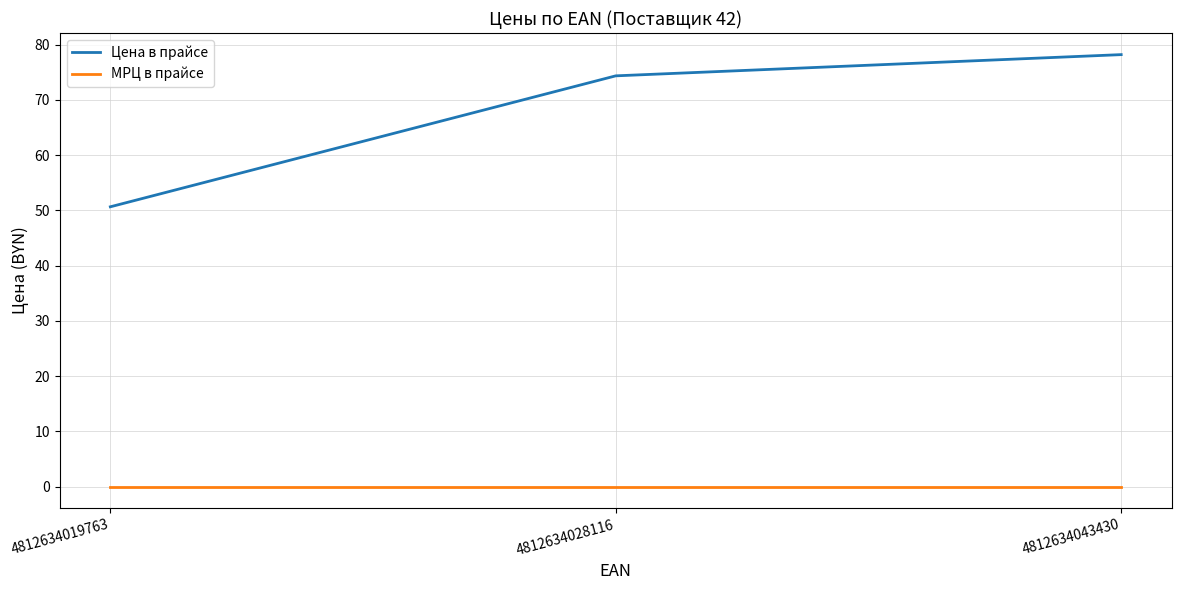

What value does the Цена в прайсе series have at 4812634019763?

50.6